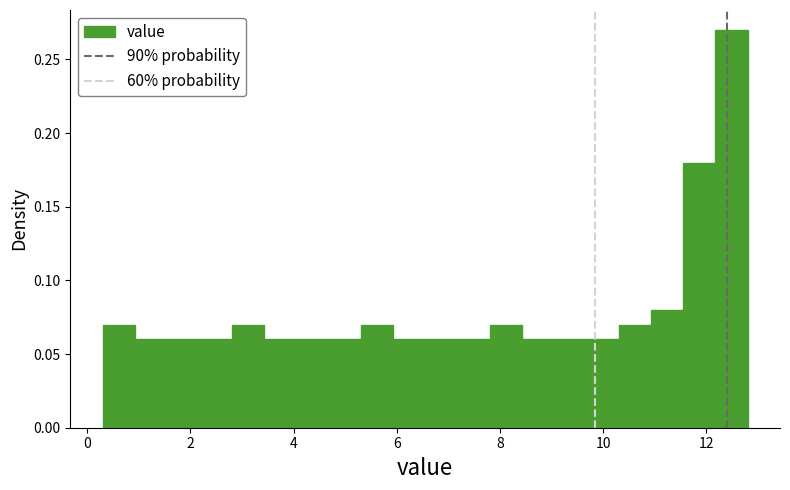

Read against the x-axis, roughly where is the centre of the tallest bar?

12.4